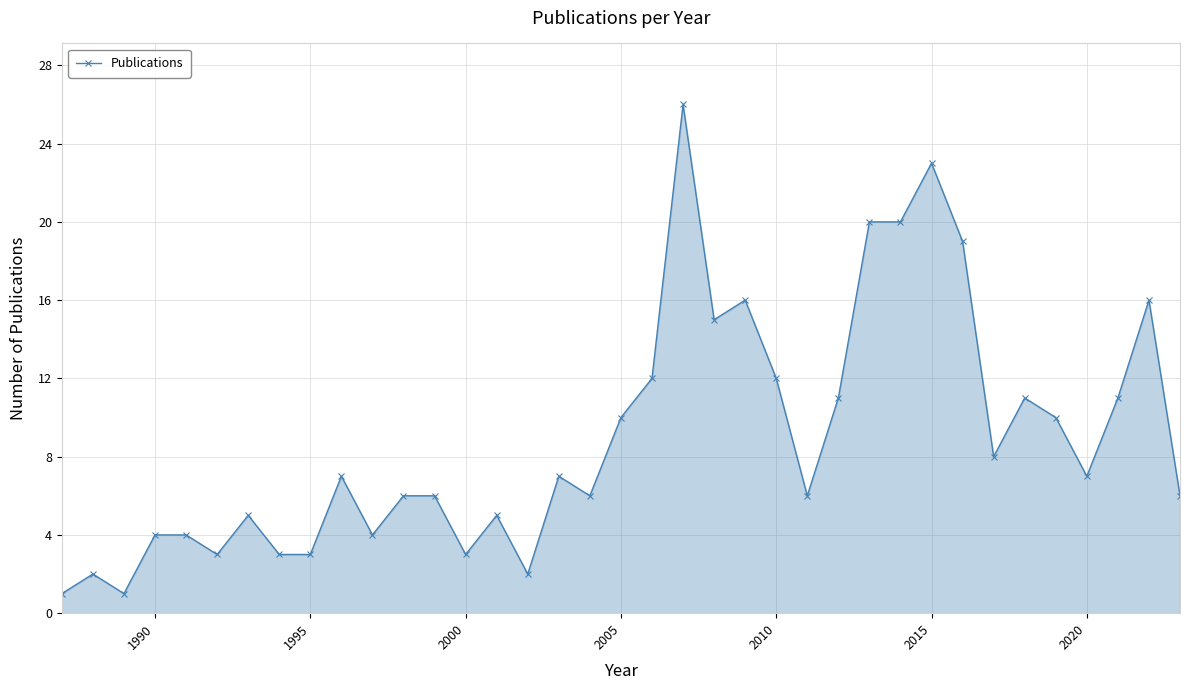

How many lines are shown in the chart?

1